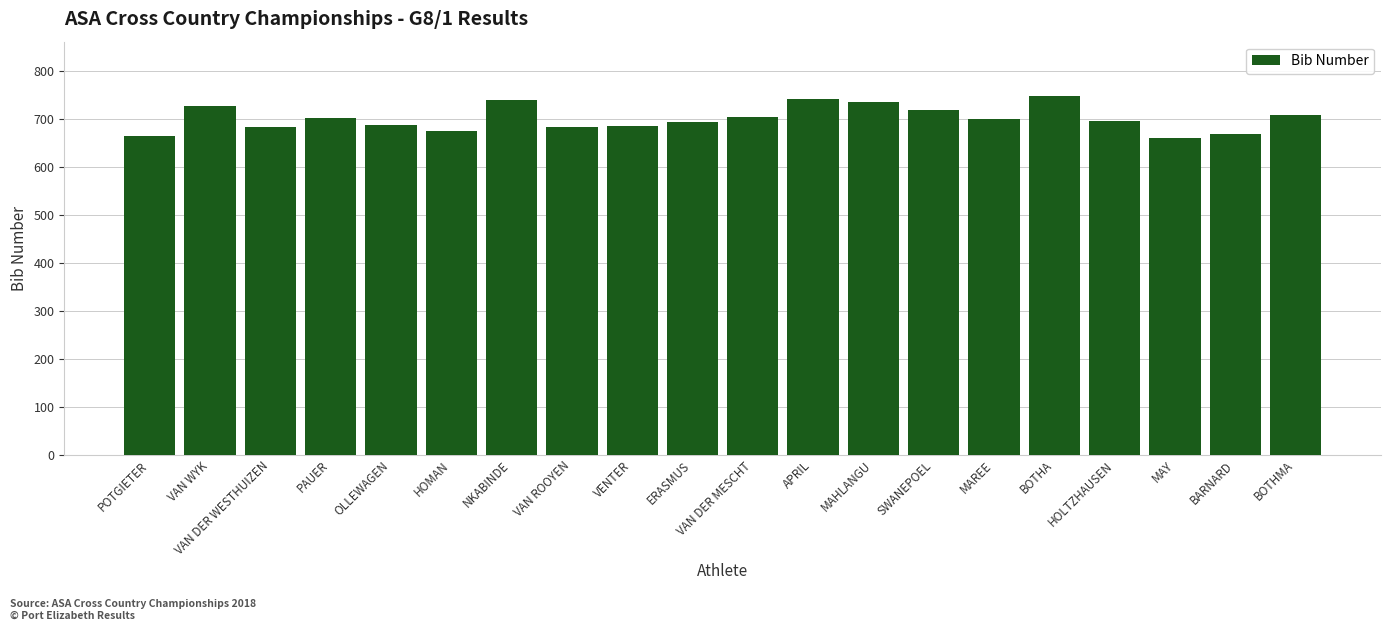

How many values are below 699?

10